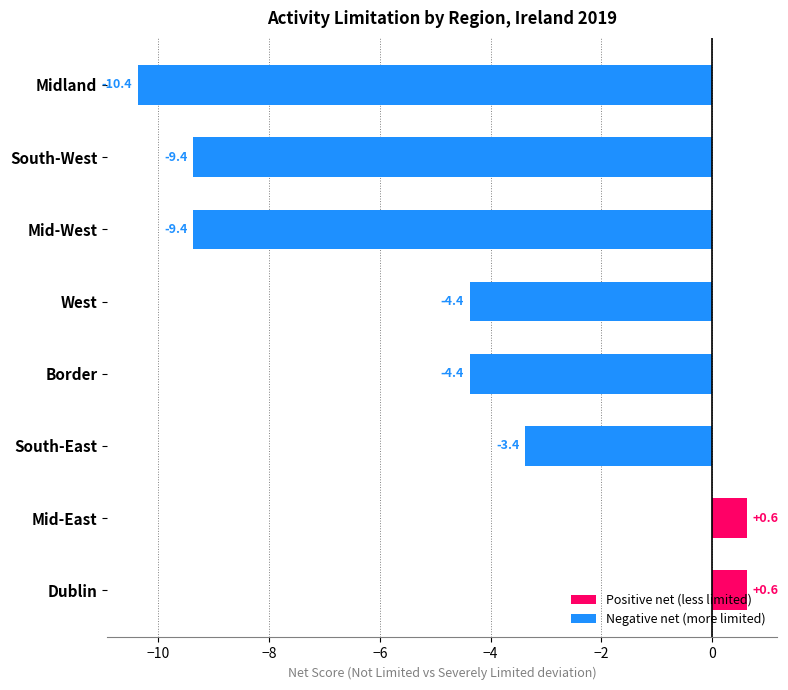

How many data points are above -4?

3